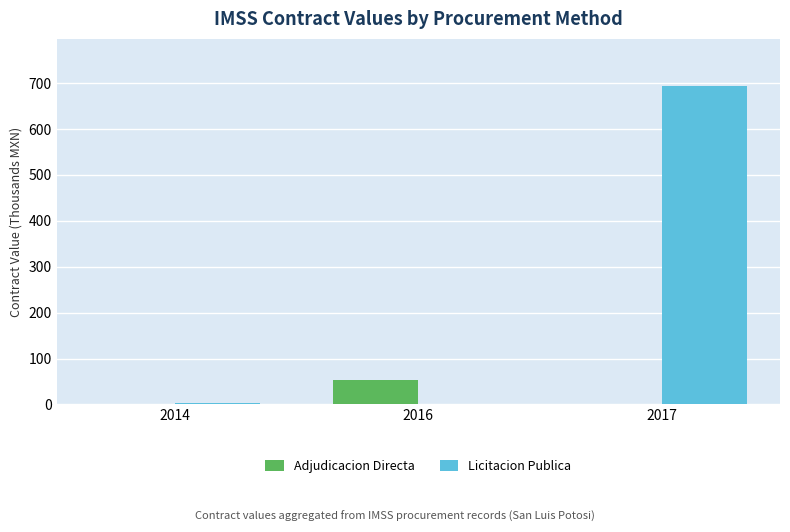

Is the value of Licitacion Publica at 2017 greater than the value of Adjudicacion Directa at 2016?

Yes